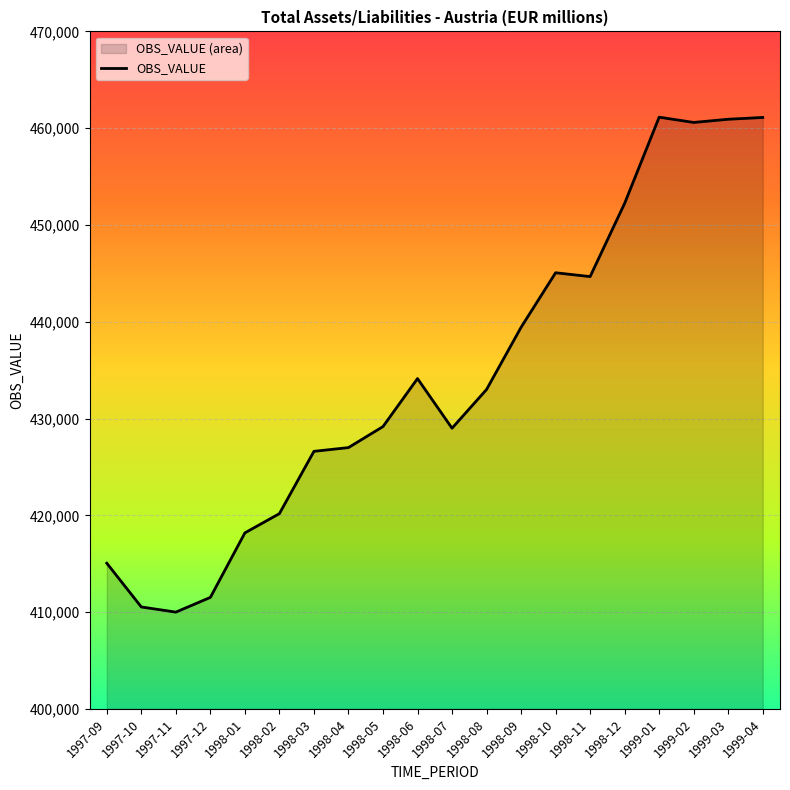

Where is the first local minimum?

1997-11